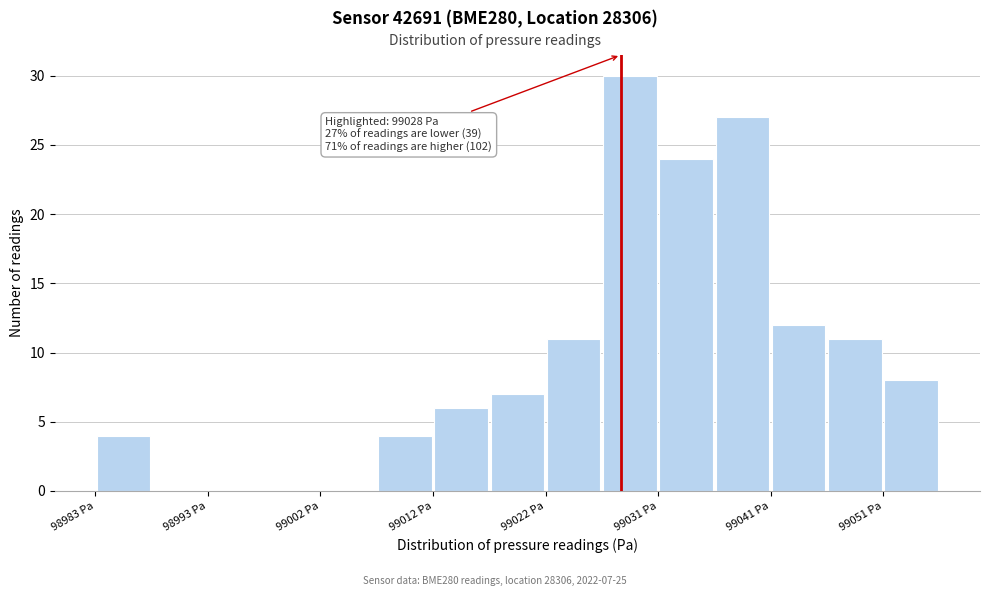

Which range on the x-axis has the tallest bar?

99027 to 99031